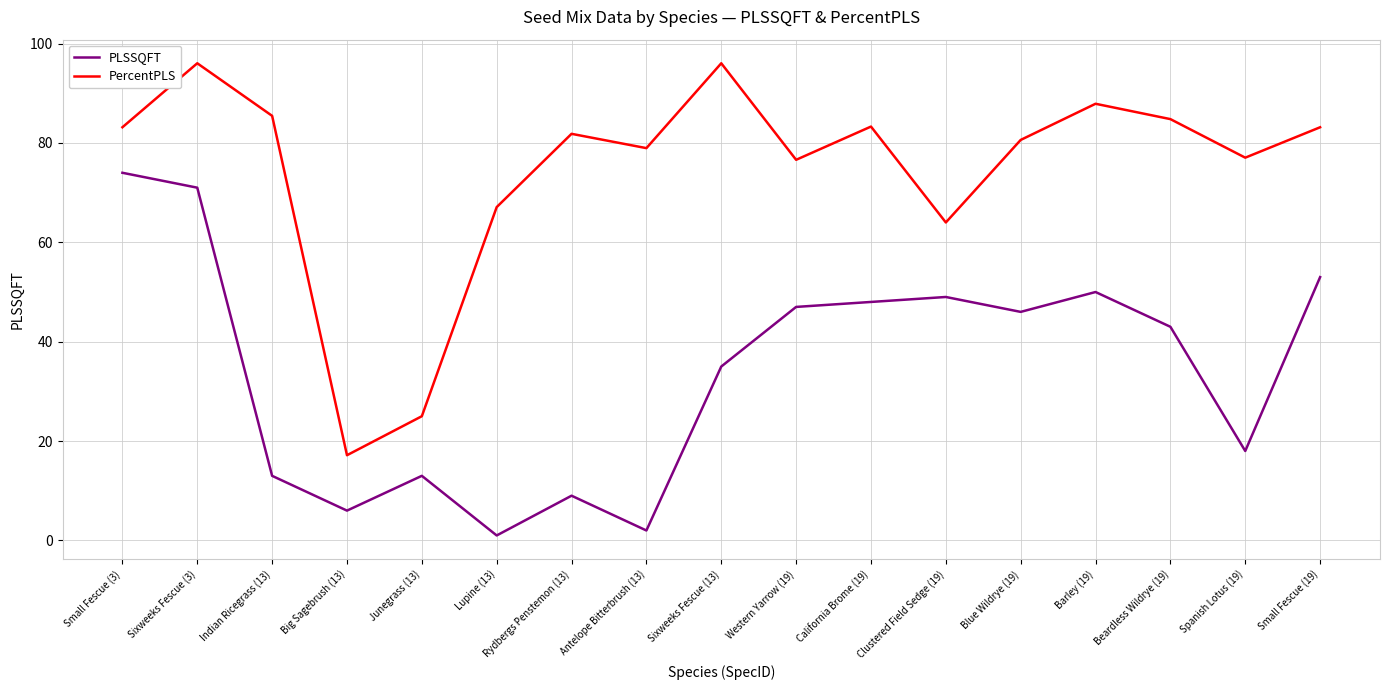

How many lines are shown in the chart?

2